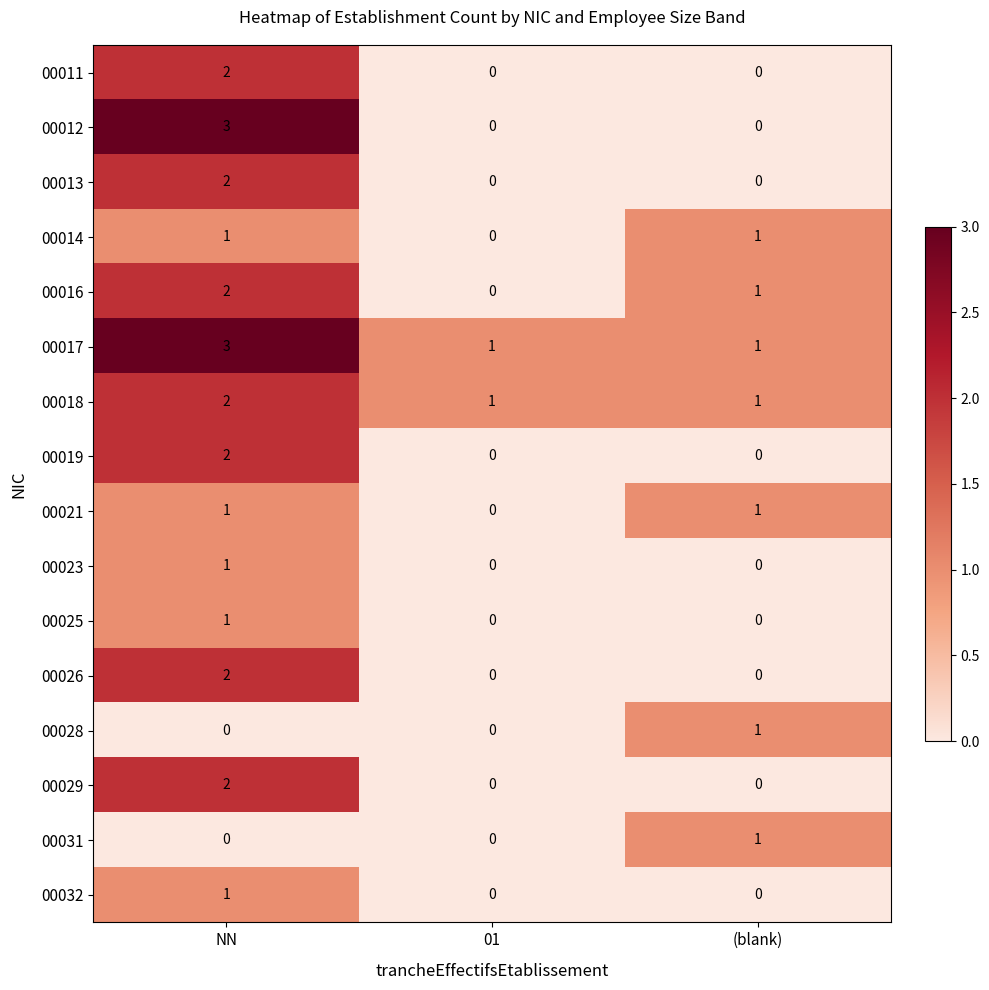

Count the number of categories in the chart.

3